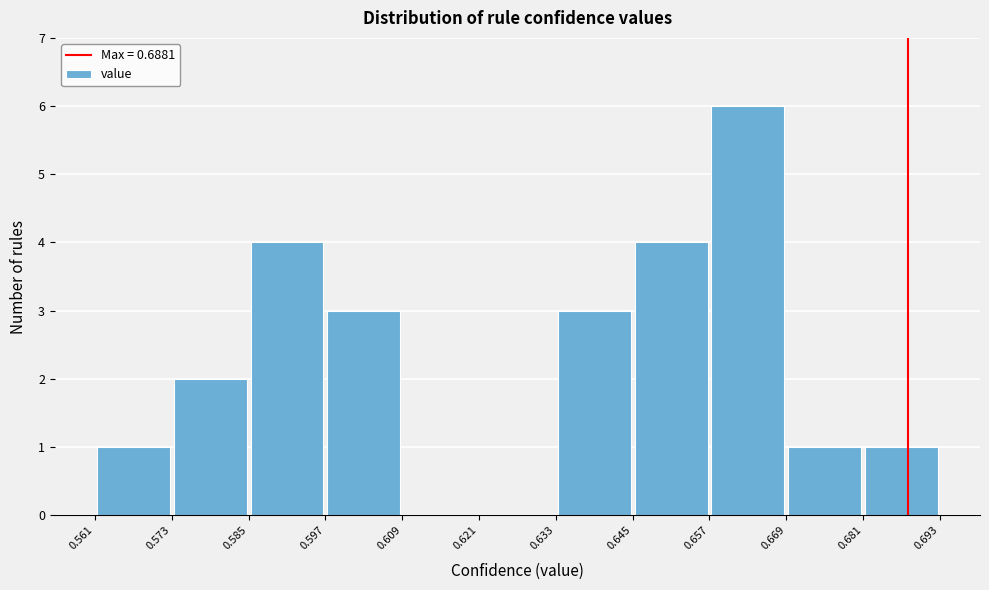

Reading left to right, transcribe this chart: for each bar, give the range it covers on the x-axis and its height. The values are not printed on the chart, so give them approximately, as read against the axis.

0.561 to 0.573: 1
0.573 to 0.585: 2
0.585 to 0.597: 4
0.597 to 0.609: 3
0.609 to 0.621: 0
0.621 to 0.633: 0
0.633 to 0.645: 3
0.645 to 0.657: 4
0.657 to 0.669: 6
0.669 to 0.681: 1
0.681 to 0.693: 1